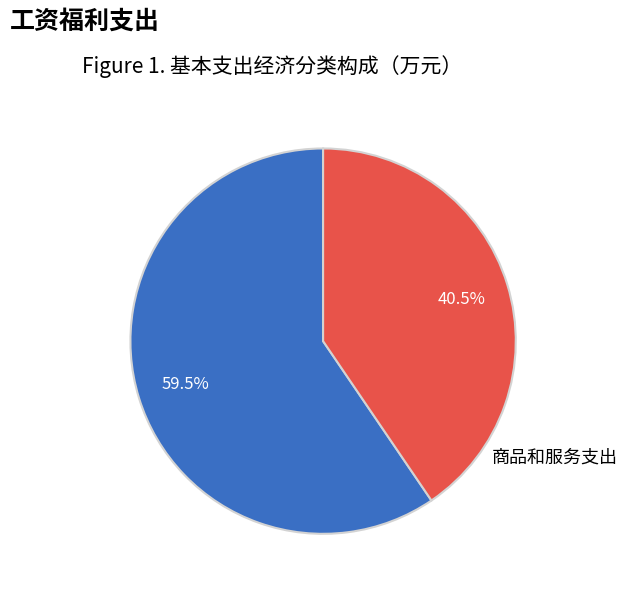

Does any single category account for the majority?

Yes